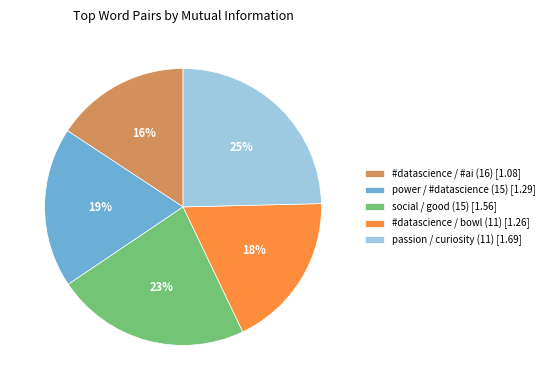

True or false: social / good (15) accounts for 23% of the total.

True